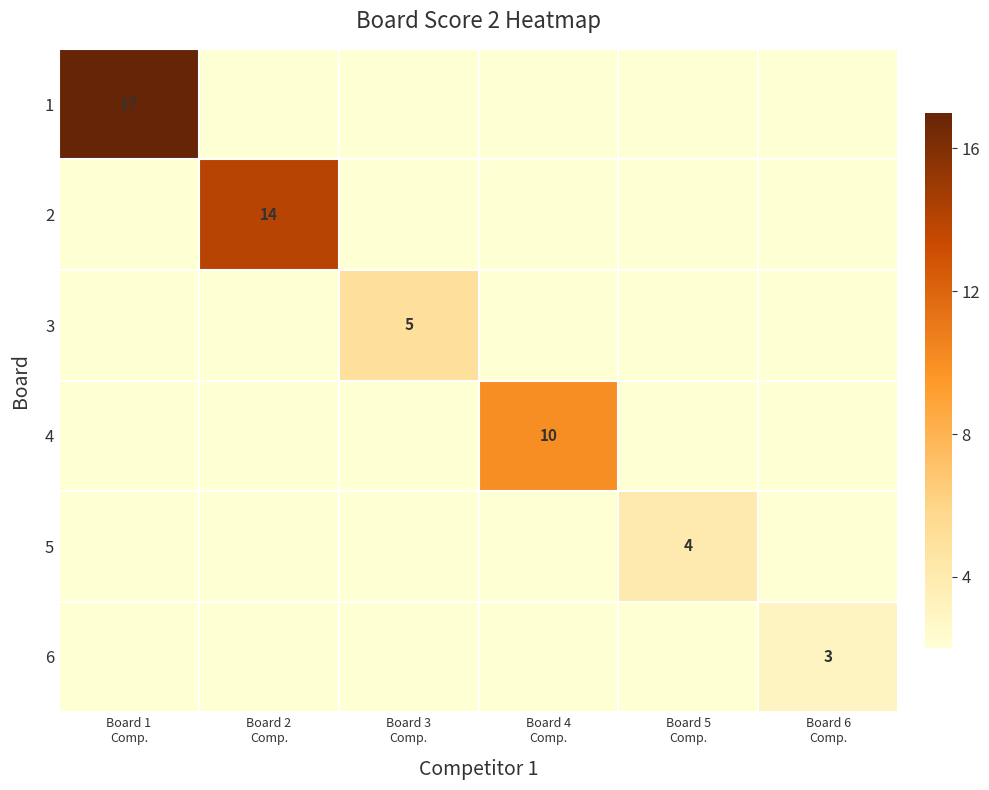

Rank the series at Board 3 Comp. from lowest to highest value.

1, 2, 4, 5, 6, 3